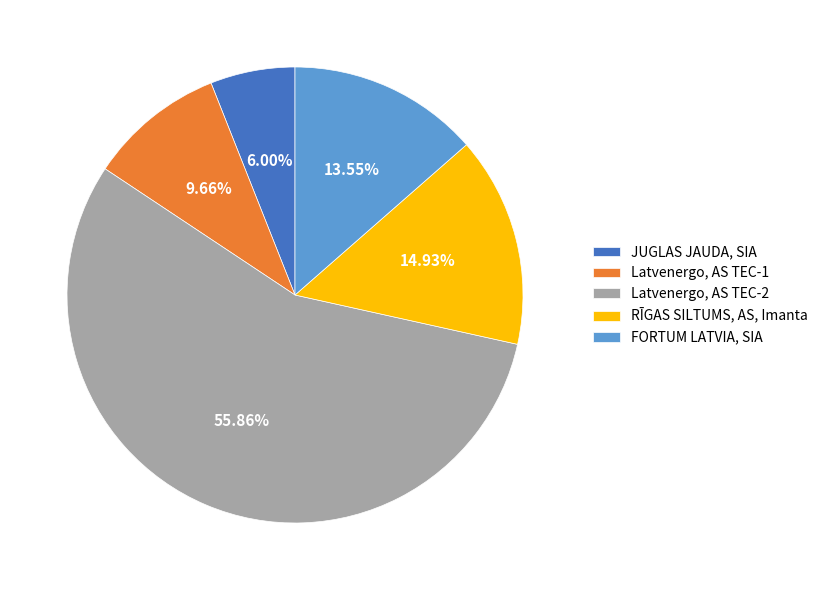

Combined, do JUGLAS JAUDA, SIA and Latvenergo, AS TEC-1 account for over 50%?

No